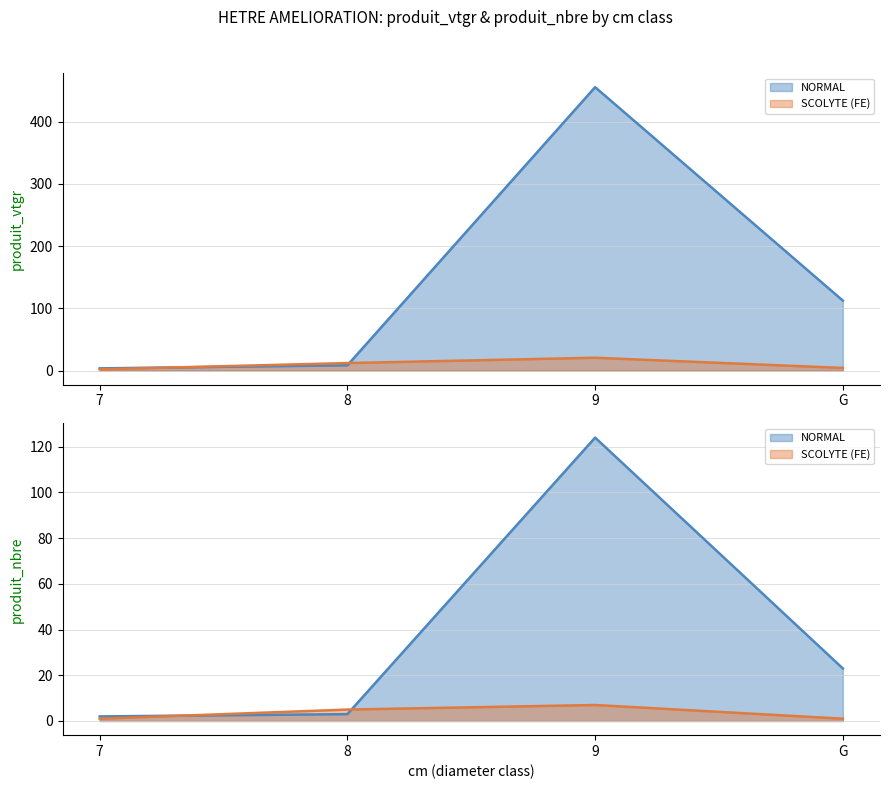

What is the difference between the maximum and second lowest values in the produit_nbre series?

123.0